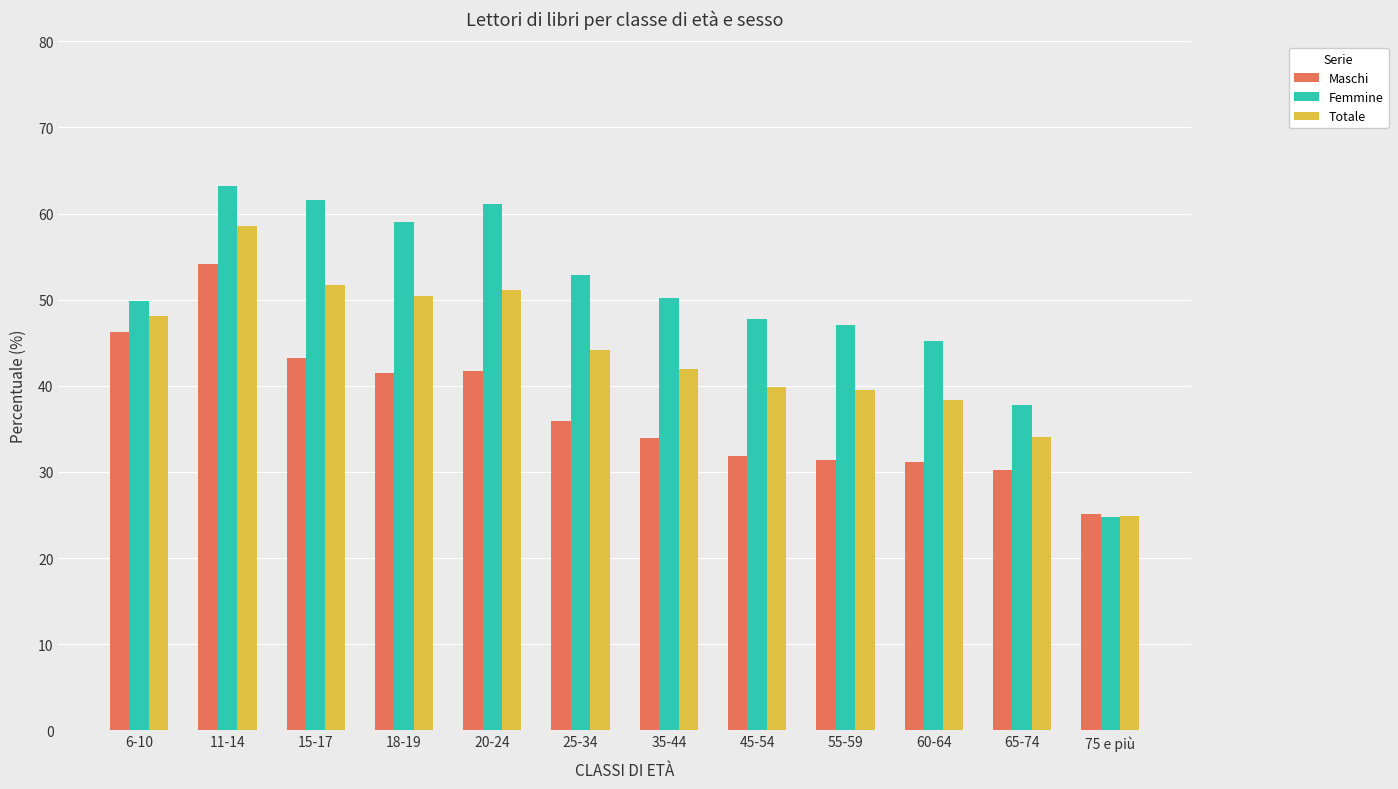

Count the number of categories in the chart.

12